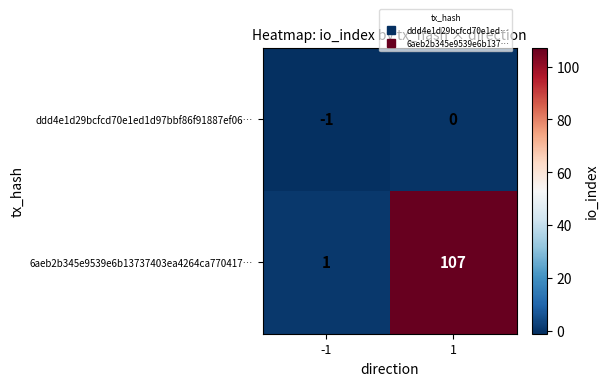

Reading right to left, what are all the values shown in this chart?

ddd4e1d29bcfcd70e1ed1d97bbf86f91887ef06…: 0	-1
6aeb2b345e9539e6b13737403ea4264ca770417…: 107	1